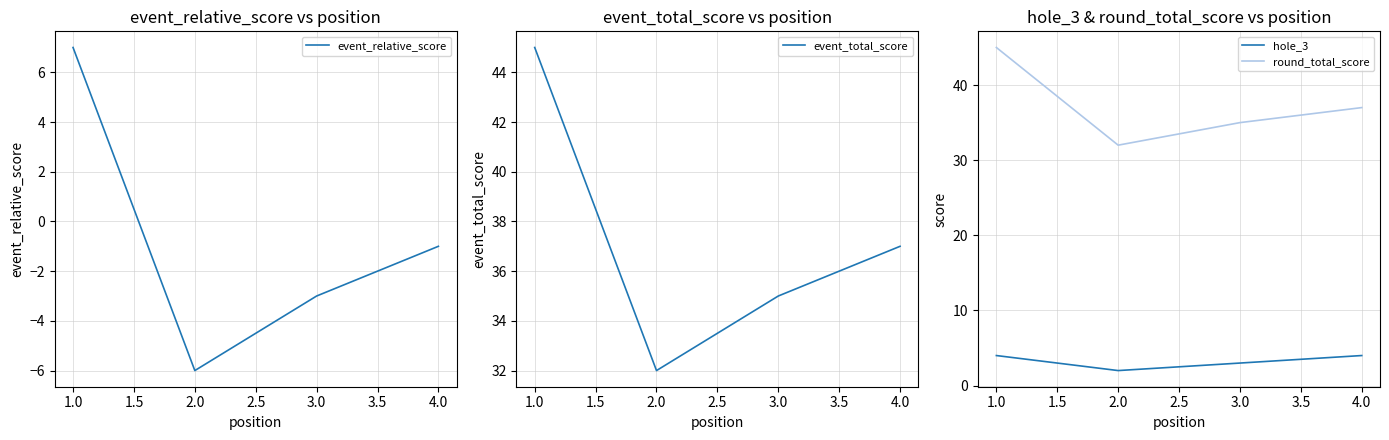

Which series has the largest range (max minus min)?

event_relative_score